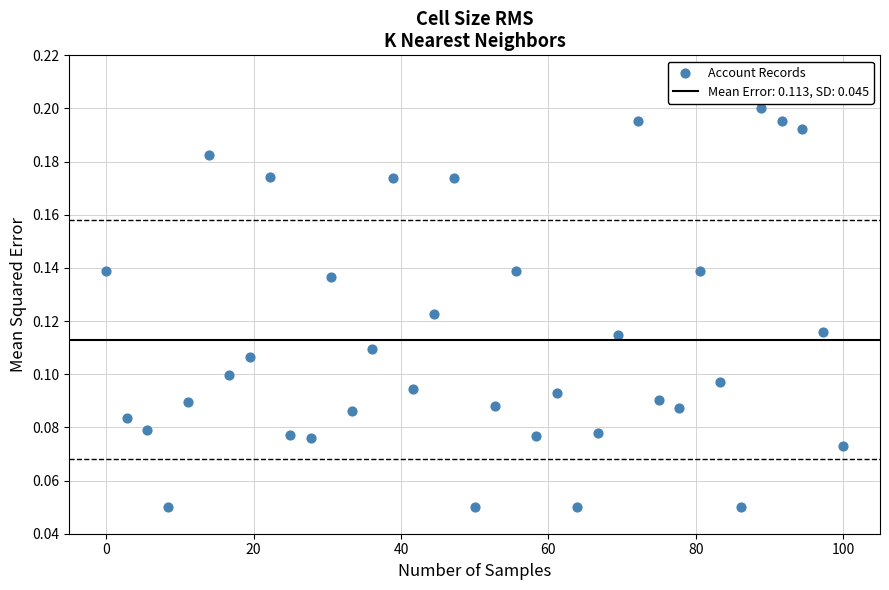

What is the range of X values (max minus min)?

100.0